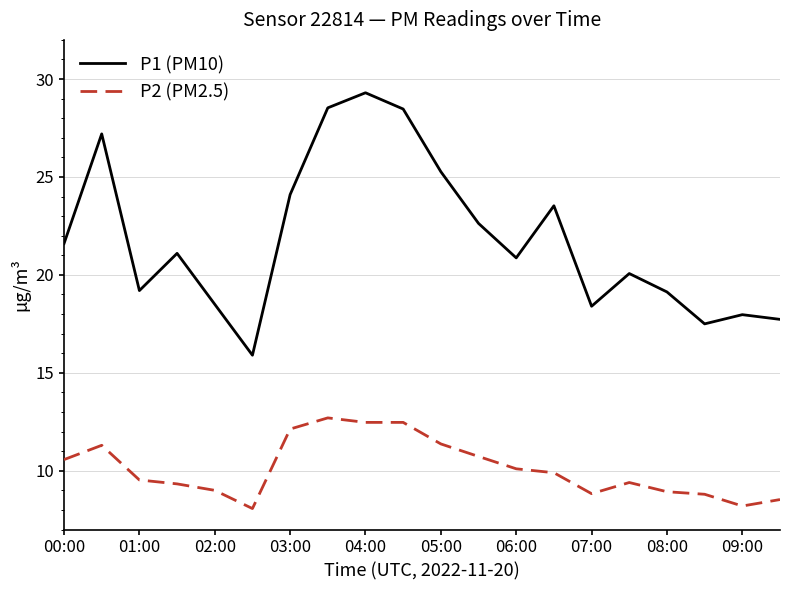

What is the minimum value for P1 (PM10)?

15.9